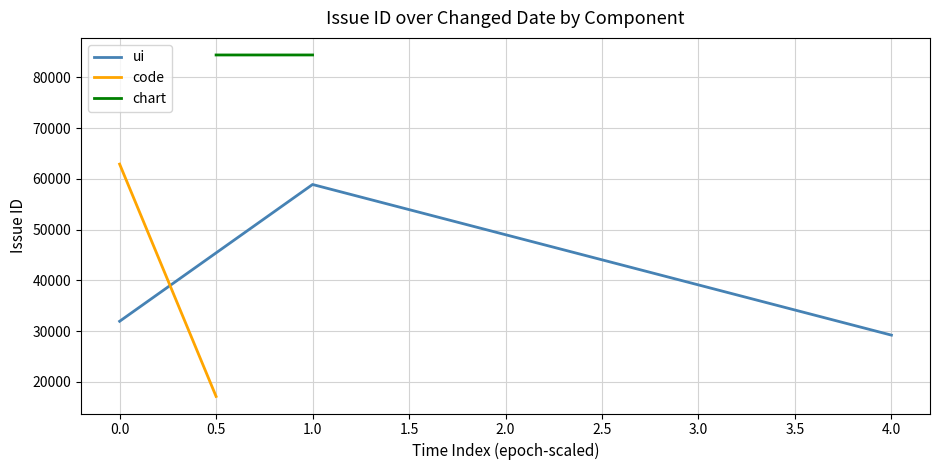

Rank the categories by ui value from lowest to highest.

4.0, 0.0, 1.0